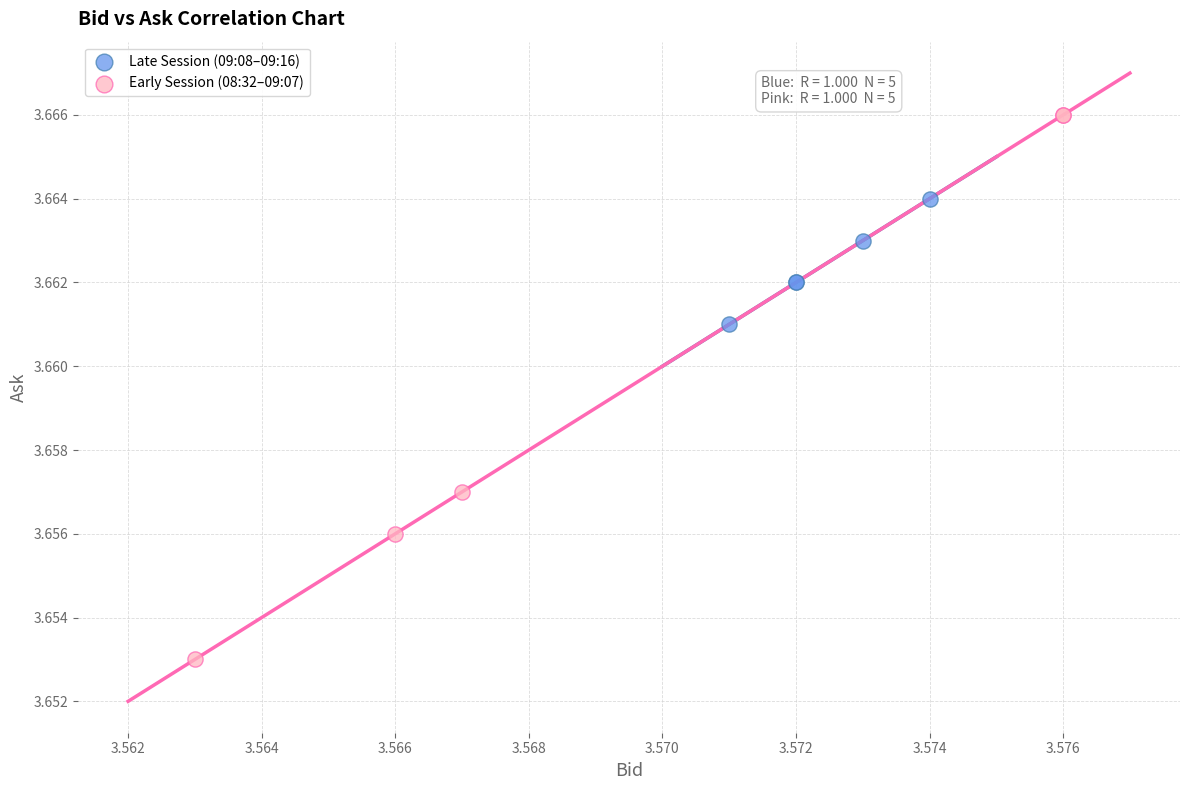

Which series has the largest Y range (max minus min)?

Early Session (08:32–09:07)